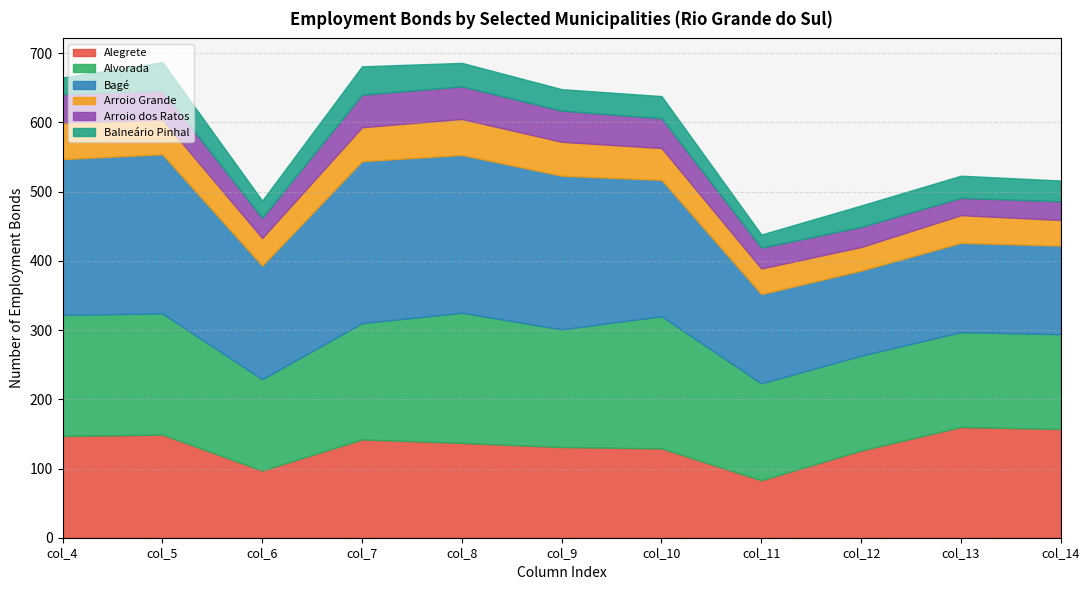

At how many categories does at least one series exceed 118?

11